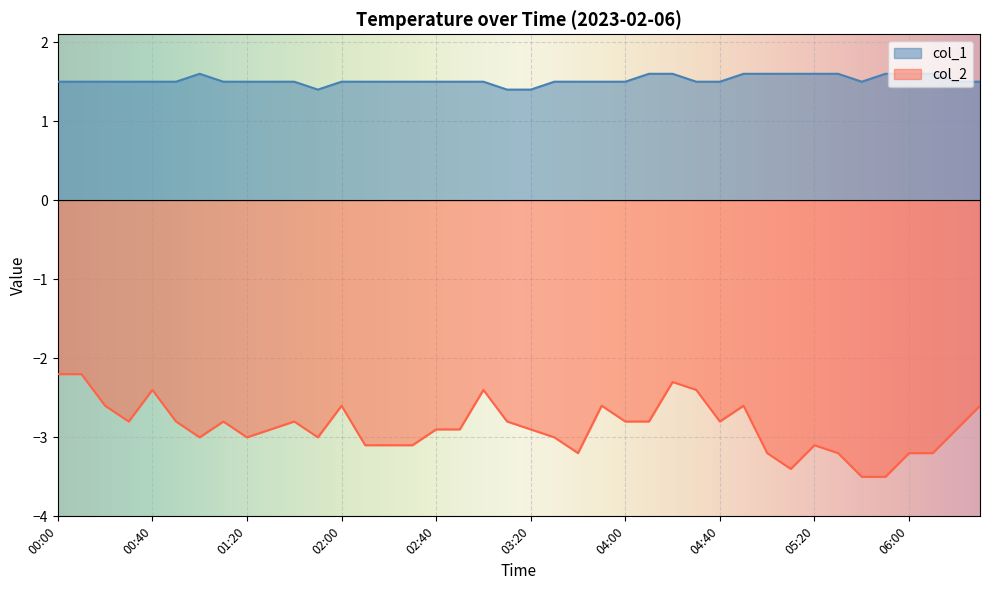

Which series has the largest range (max minus min)?

col_2